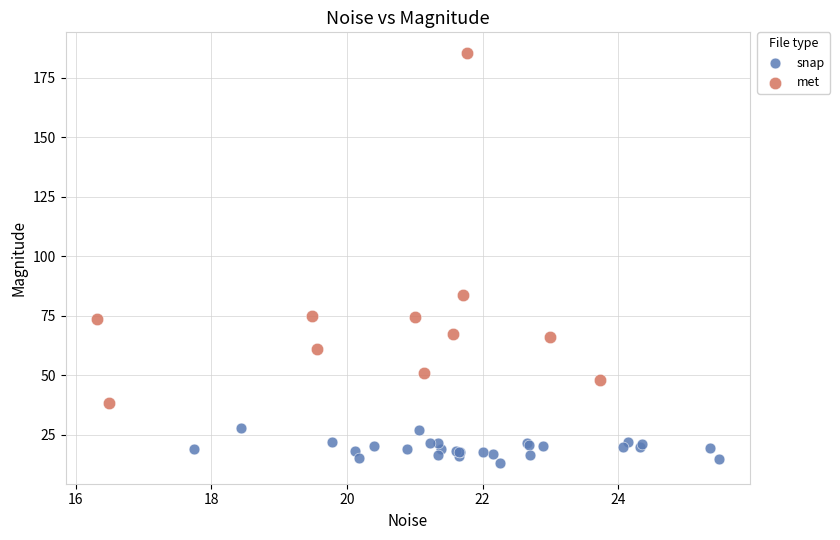

Which series has the widest spread of Y values?

met